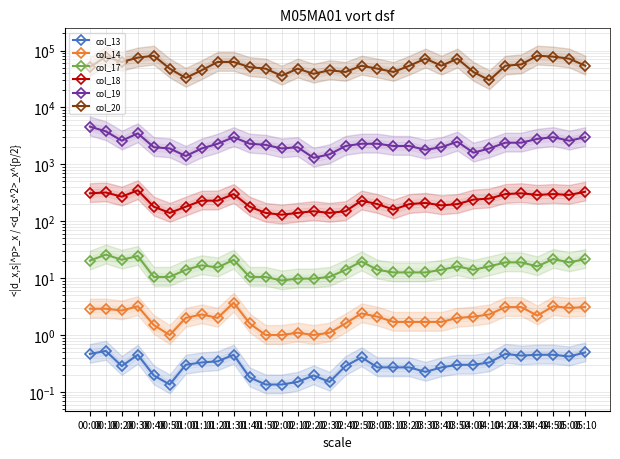

The col_18 series shows 118.2 at 03:30. True or false?

False